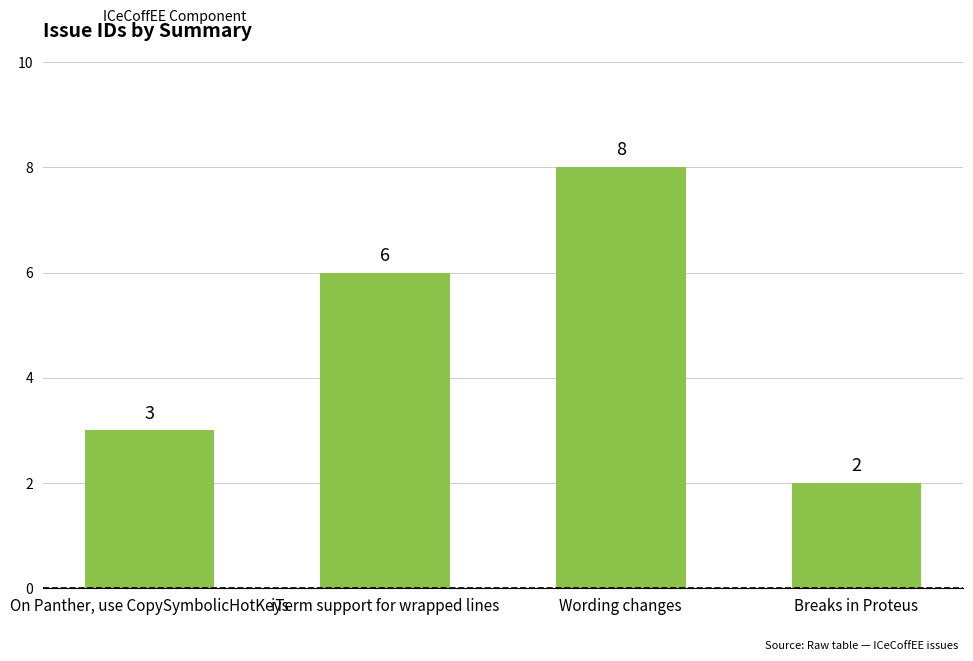

The value at iTerm support for wrapped lines is 6. True or false?

True